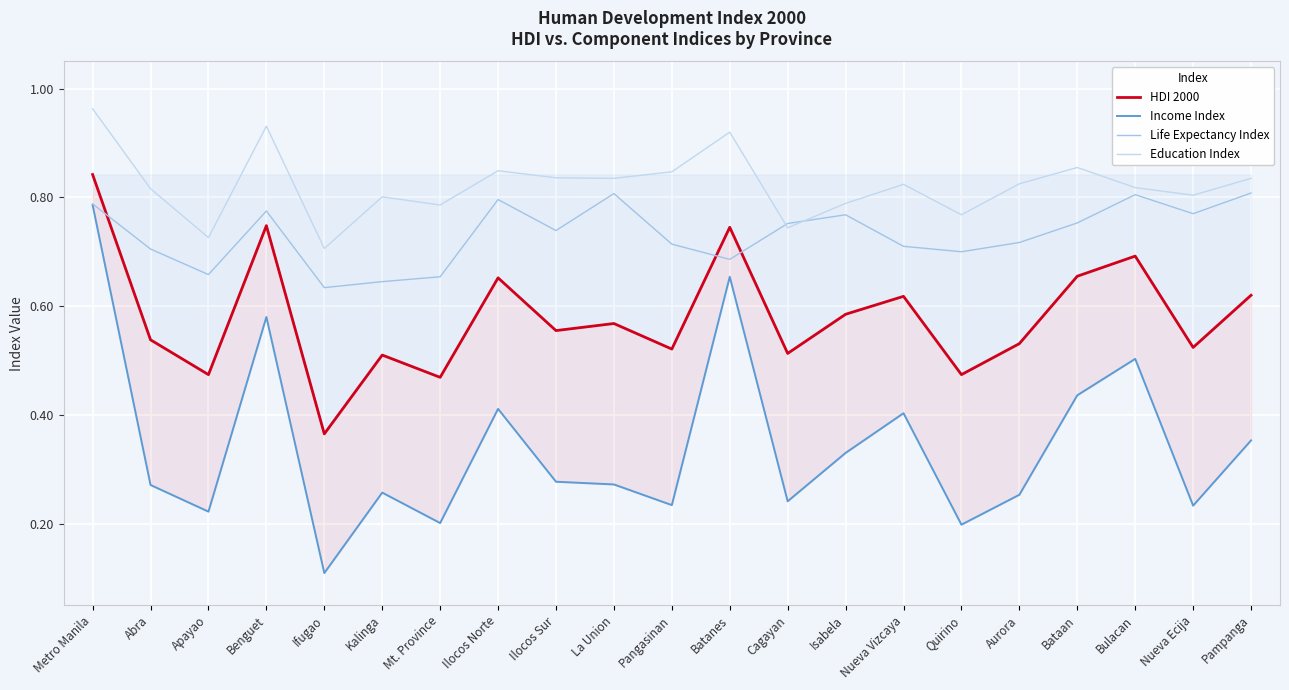

How many lines are shown in the chart?

4